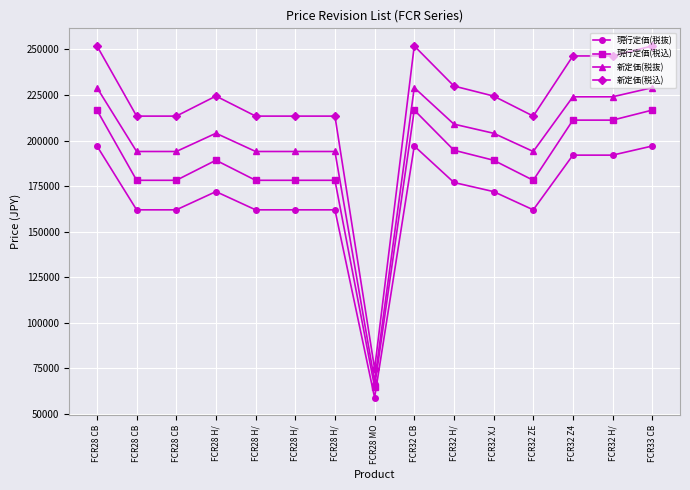

Reading right to left, what are all the values shown in this chart?

現行定価(税抜): FCR33 CB=197000	FCR32 H/=192000	FCR32 Z4=192000	FCR32 ZE=162000	FCR32 XJ=172000	FCR32 H/=177000	FCR32 CB=197000	FCR28 MO=59000	FCR28 H/=162000	FCR28 H/=162000	FCR28 H/=162000	FCR28 H/=172000	FCR28 CB=162000	FCR28 CB=162000	FCR28 CB=197000
現行定価(税込): FCR33 CB=216700	FCR32 H/=211200	FCR32 Z4=211200	FCR32 ZE=178200	FCR32 XJ=189200	FCR32 H/=194700	FCR32 CB=216700	FCR28 MO=64900	FCR28 H/=178200	FCR28 H/=178200	FCR28 H/=178200	FCR28 H/=189200	FCR28 CB=178200	FCR28 CB=178200	FCR28 CB=216700
新定価(税抜): FCR33 CB=229000	FCR32 H/=224000	FCR32 Z4=224000	FCR32 ZE=194000	FCR32 XJ=204000	FCR32 H/=209000	FCR32 CB=229000	FCR28 MO=68000	FCR28 H/=194000	FCR28 H/=194000	FCR28 H/=194000	FCR28 H/=204000	FCR28 CB=194000	FCR28 CB=194000	FCR28 CB=229000
新定価(税込): FCR33 CB=251900	FCR32 H/=246400	FCR32 Z4=246400	FCR32 ZE=213400	FCR32 XJ=224400	FCR32 H/=229900	FCR32 CB=251900	FCR28 MO=74800	FCR28 H/=213400	FCR28 H/=213400	FCR28 H/=213400	FCR28 H/=224400	FCR28 CB=213400	FCR28 CB=213400	FCR28 CB=251900